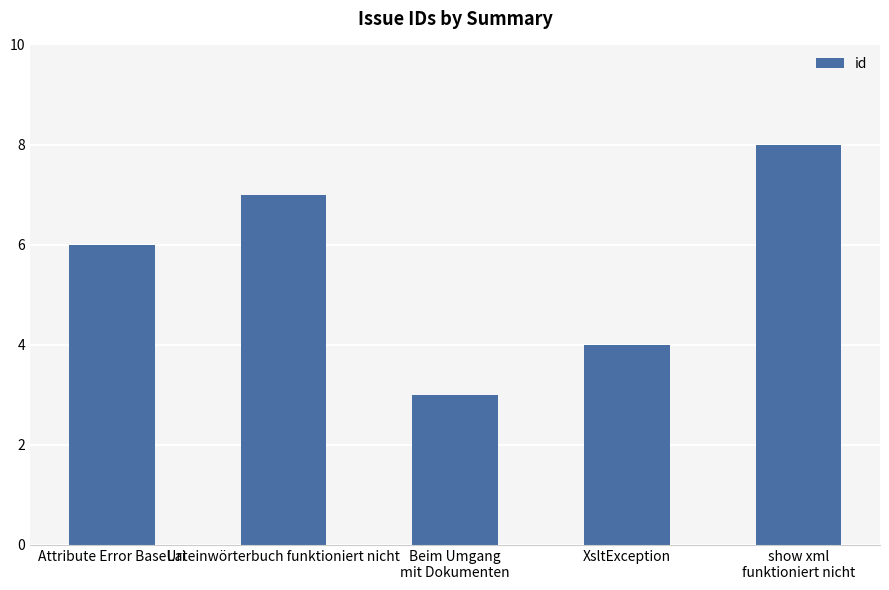

How many bars are there in total?

5